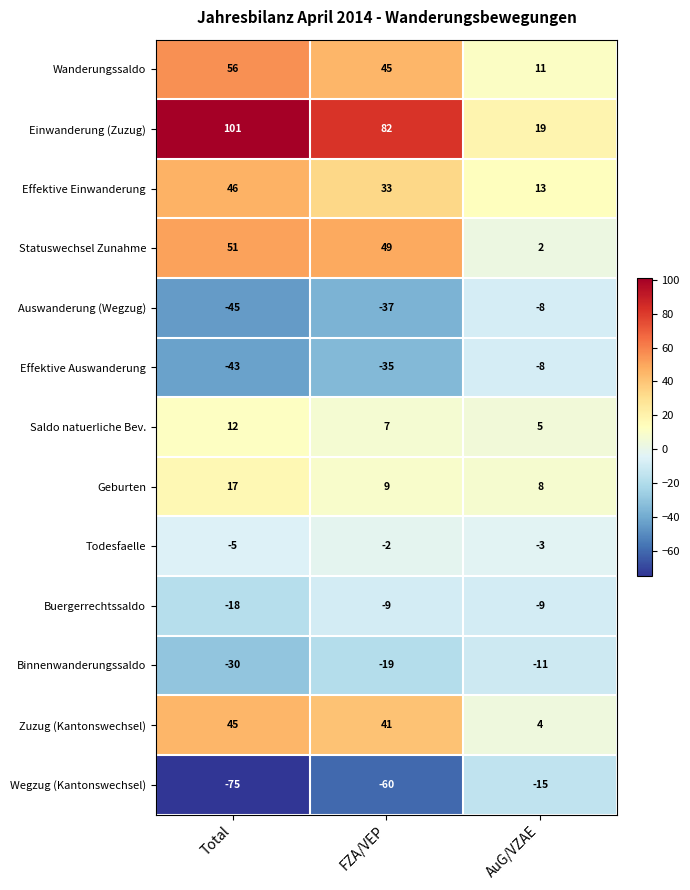

The Statuswechsel Zunahme series shows 2 at AuG/VZAE. True or false?

True